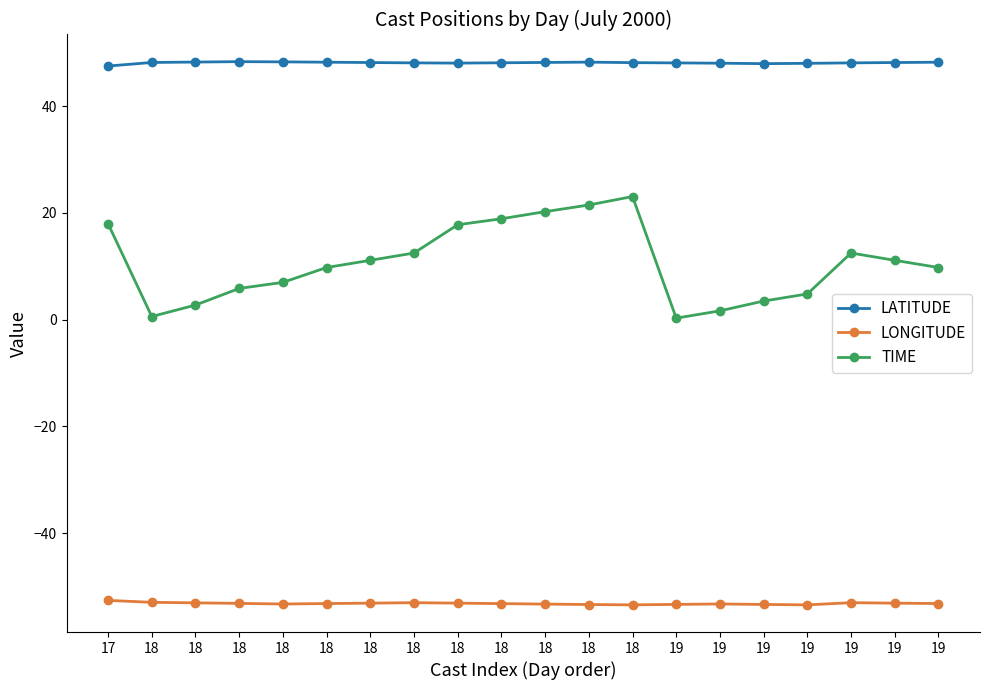

List the series in order of their overall mean, lowest first.

LONGITUDE, TIME, LATITUDE